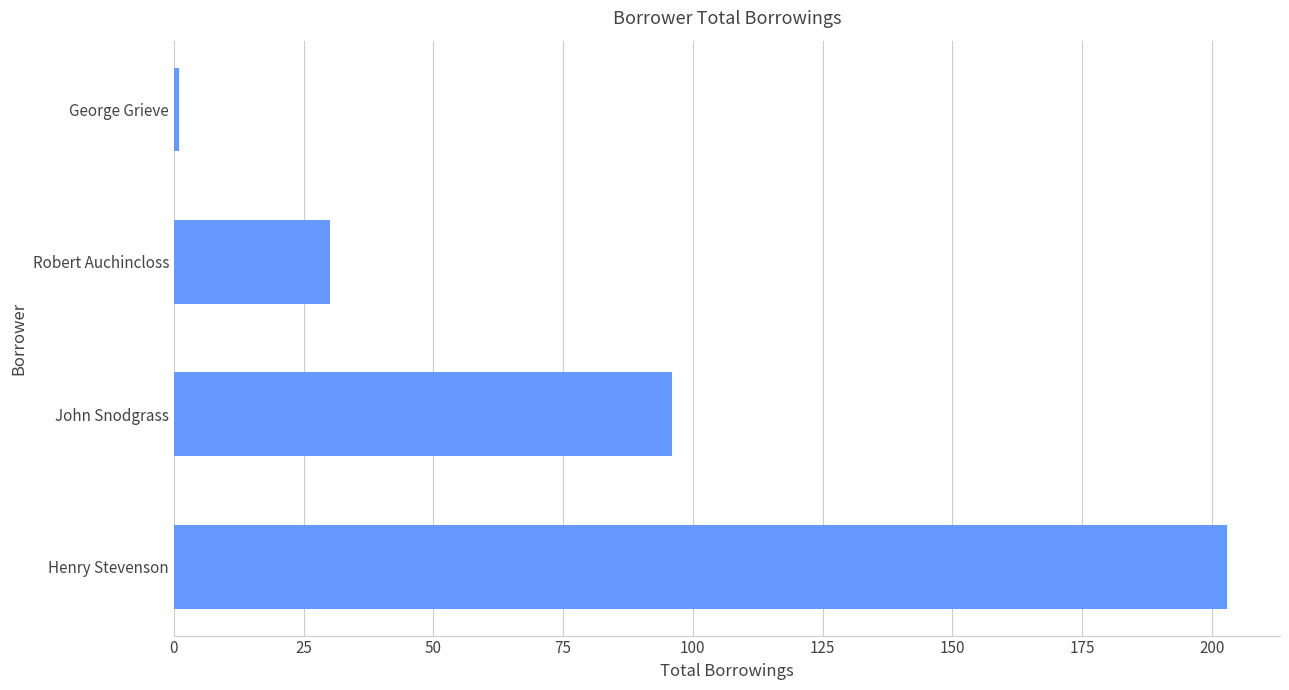

The chart shows a value of 104 at Henry Stevenson. True or false?

False